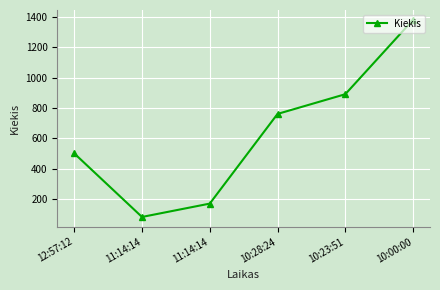

List the labels in order of value, largest first.

10:00:00, 10:23:51, 10:28:24, 12:57:12, 11:14:14, 11:14:14